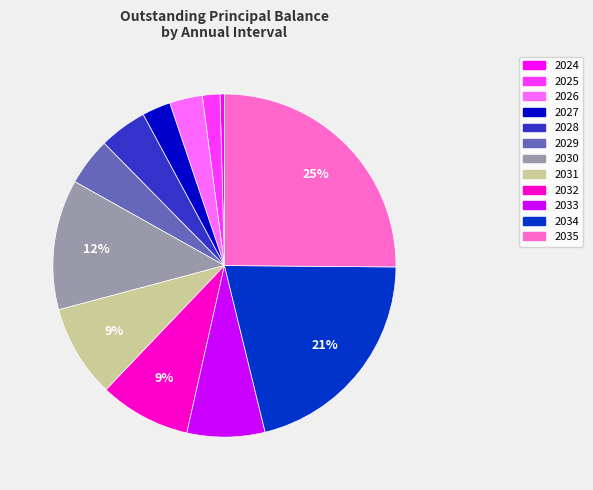

To the nearest percent, what is the difference between the largest and smallest slice percentages?

25%